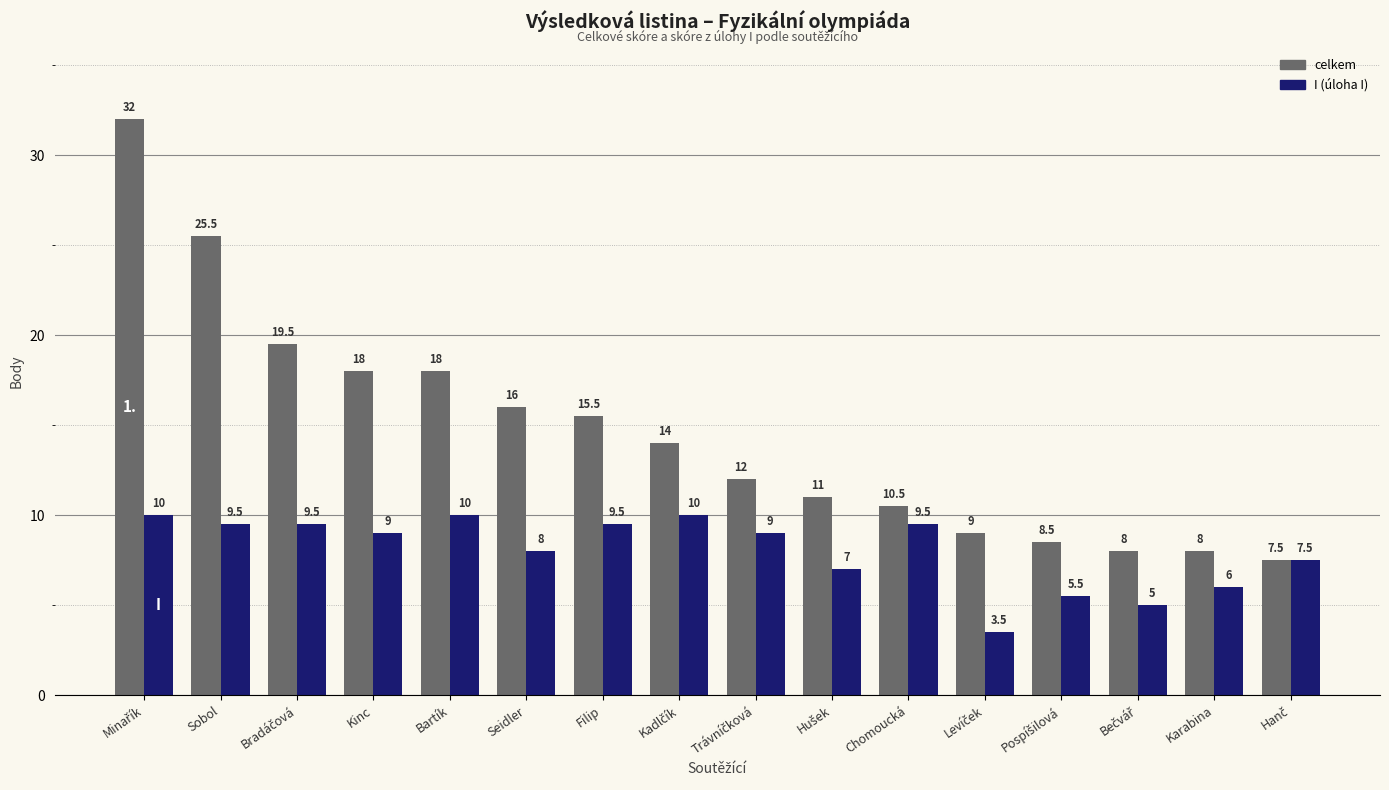

How many bars are there in total?

32